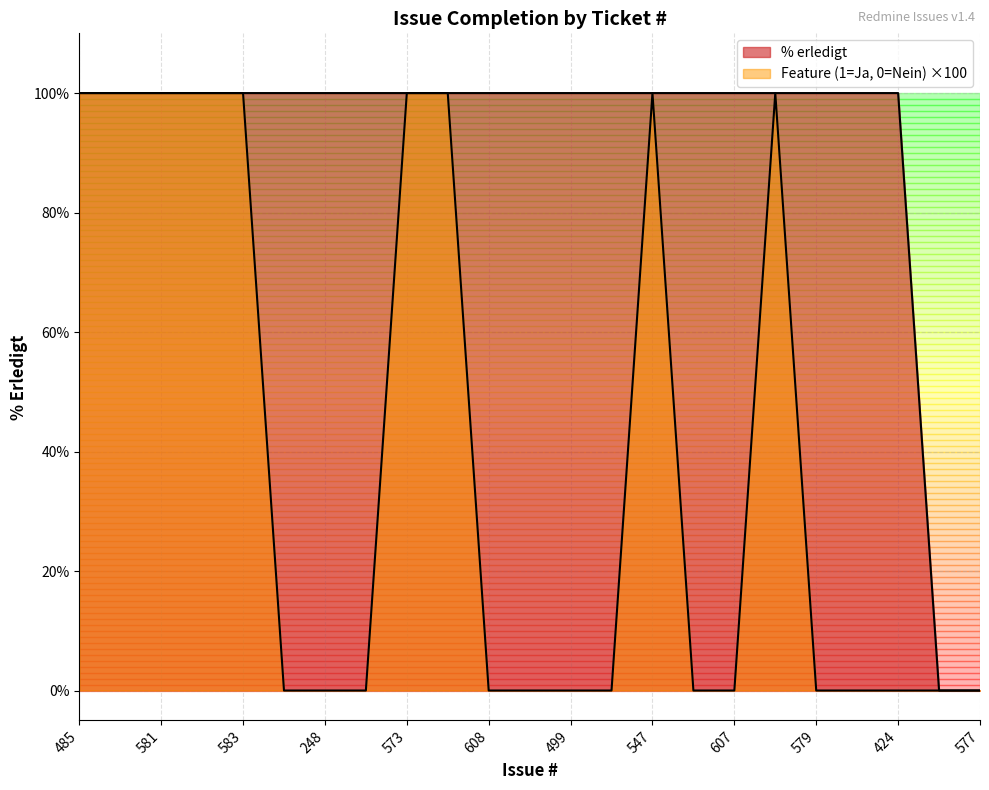

True or false: % erledigt has more than 0 points higher than both neighbors.

False